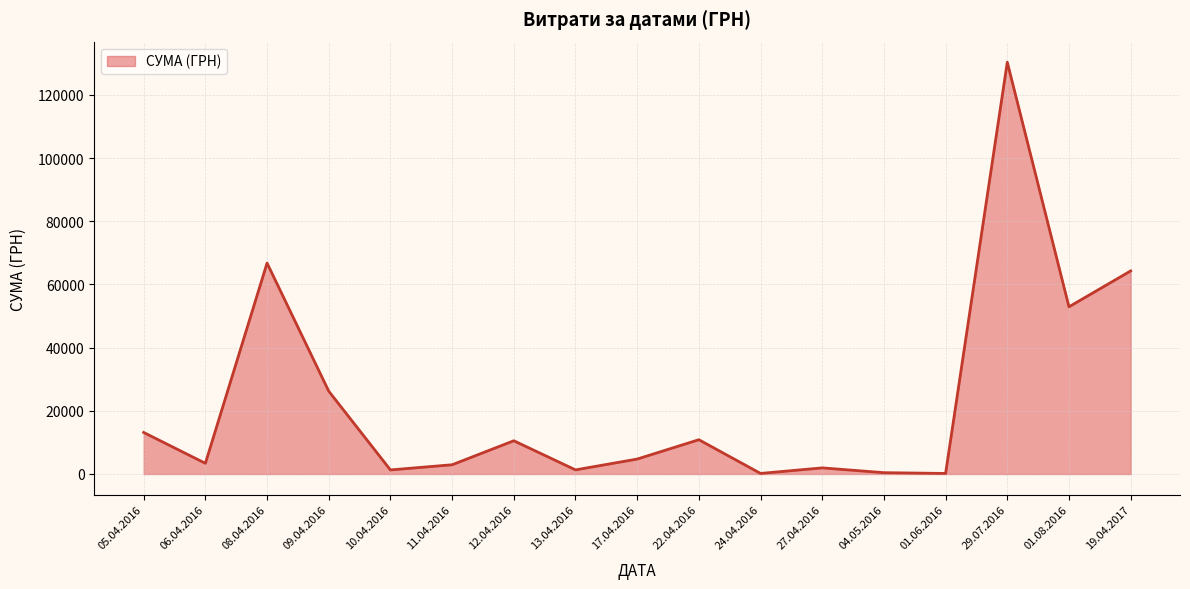

Between 29.07.2016 and 19.04.2017, which is larger?

29.07.2016